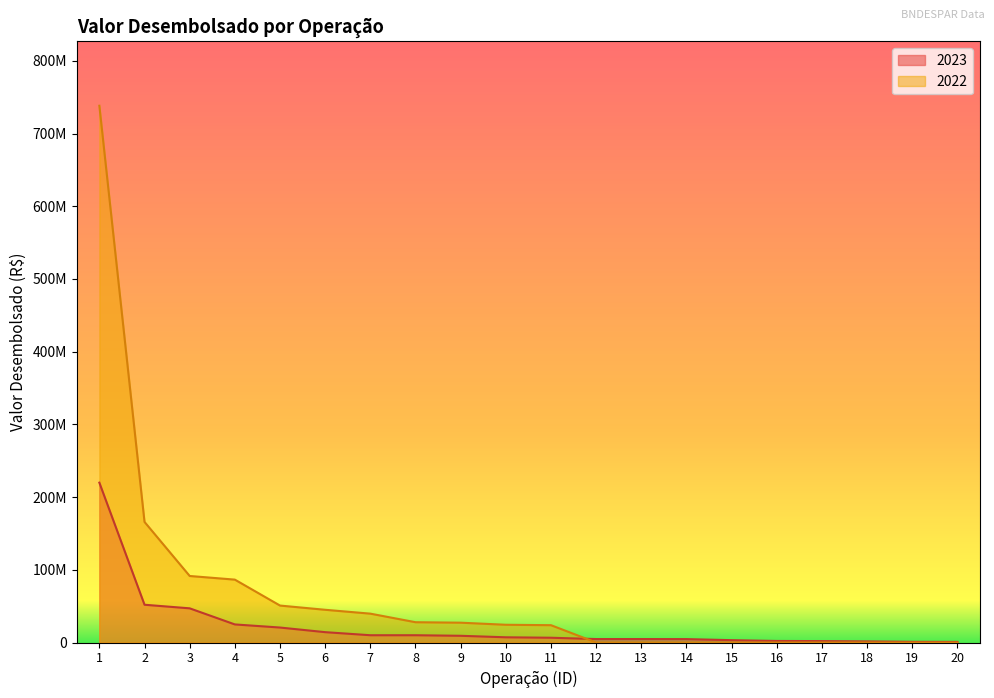

How many intersections are there between 2022 and 2023?

1